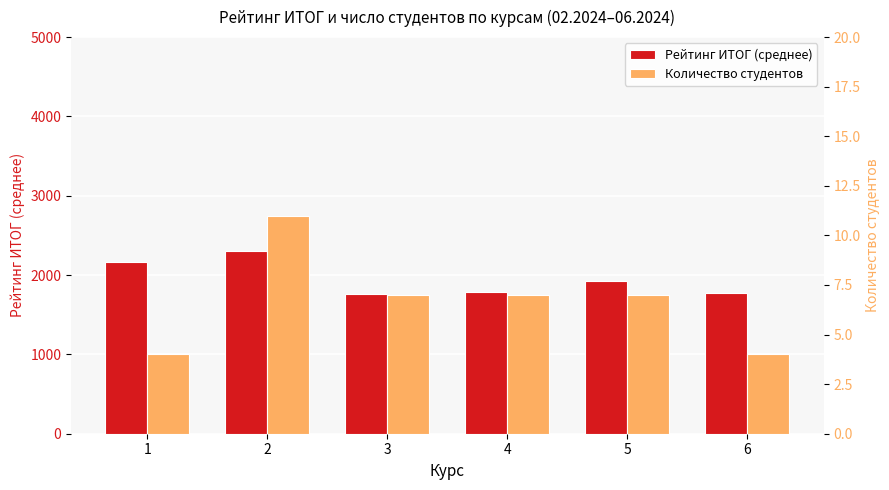

At how many categories does at least one series exceed 1523?

6